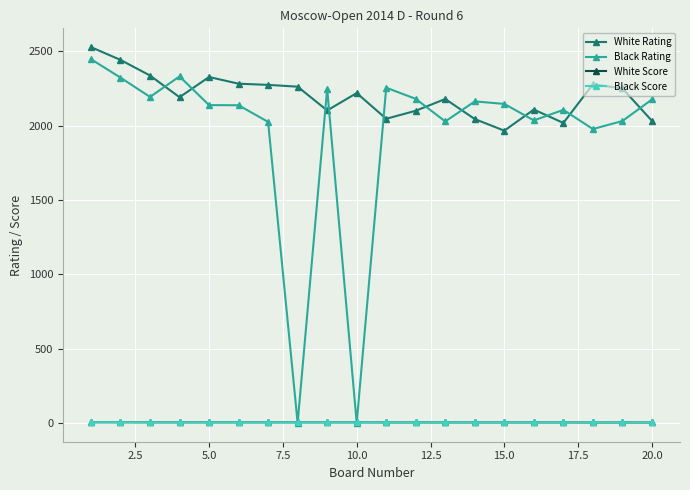

What is the difference between the maximum and minimum values in the White Score series?

1.5